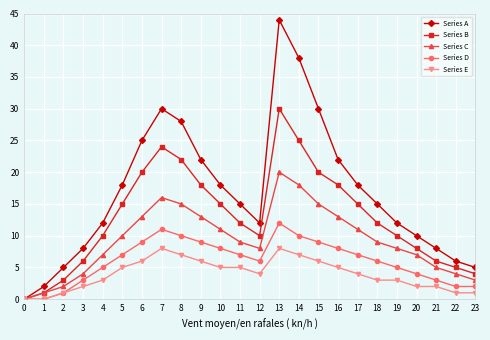

What is the difference between the Series C values at 17 and 2?

9